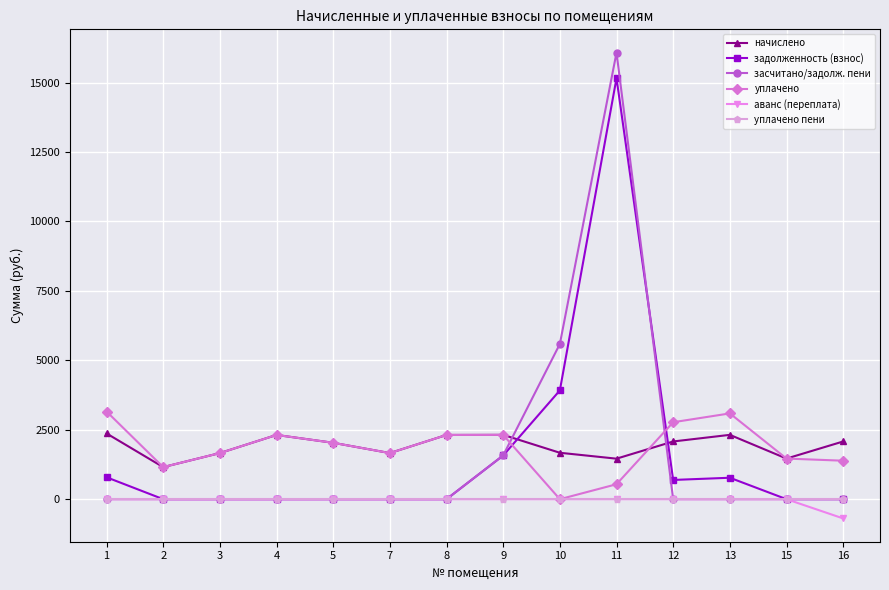

True or false: уплачено пени and начислено intersect in this chart.

False